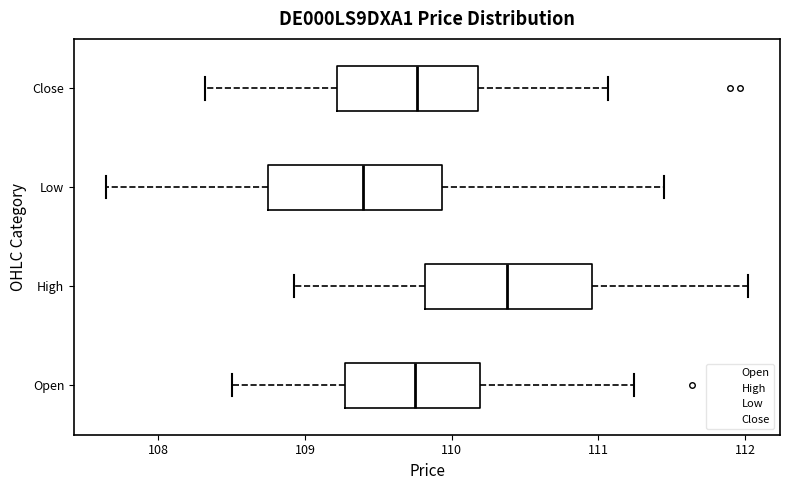

Reading bottom to top, transcribe this box plot: for each box, give where its median line is, the range the box spans, and where its two whiskers end, as read against the x-axis. The values are not printed on the chart, so give them approximately, as read against the axis.

Open: median 109.8, box 109.3 to 110.2, whiskers 108.5 to 111.2
High: median 110.4, box 109.8 to 111.0, whiskers 108.9 to 112.0
Low: median 109.4, box 108.7 to 109.9, whiskers 107.6 to 111.5
Close: median 109.8, box 109.2 to 110.2, whiskers 108.3 to 111.1